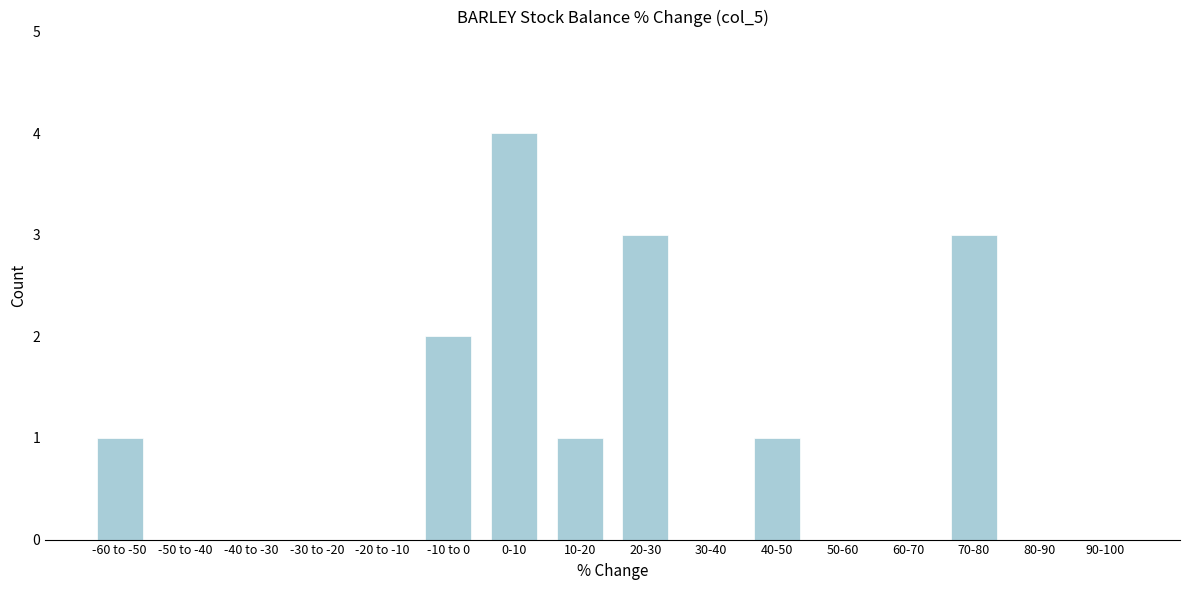

Reading left to right, extract all data points from this chart.

-60 to -50=1	-50 to -40=0	-40 to -30=0	-30 to -20=0	-20 to -10=0	-10 to 0=2	0-10=4	10-20=1	20-30=3	30-40=0	40-50=1	50-60=0	60-70=0	70-80=3	80-90=0	90-100=0